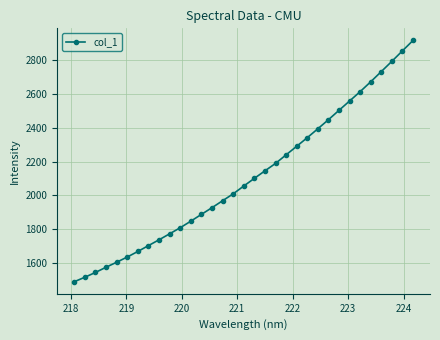

What is the greatest value displayed?

2915.7